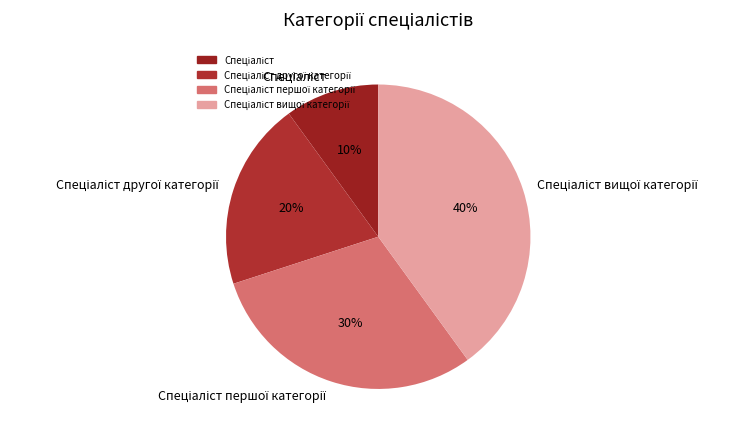

To the nearest percent, what is the difference between the largest and smallest slice percentages?

30%